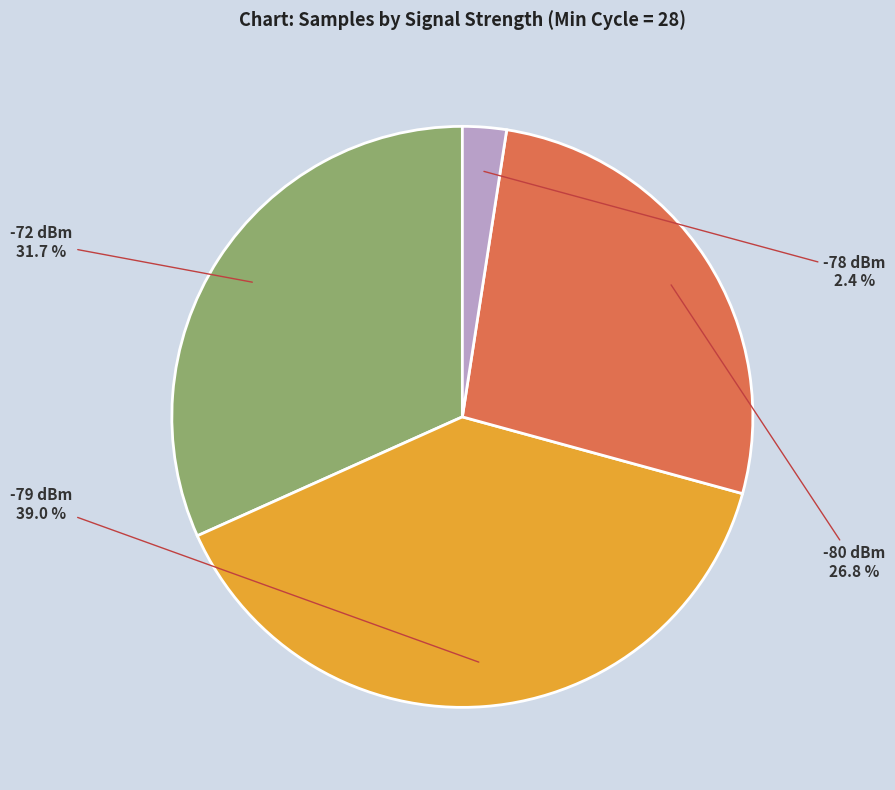

Does any single category account for the majority?

No